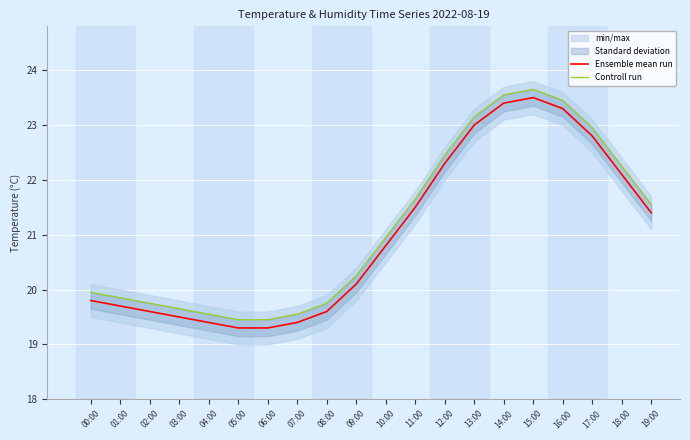

List the series in order of their peak value, highest first.

Controll run, Ensemble mean run